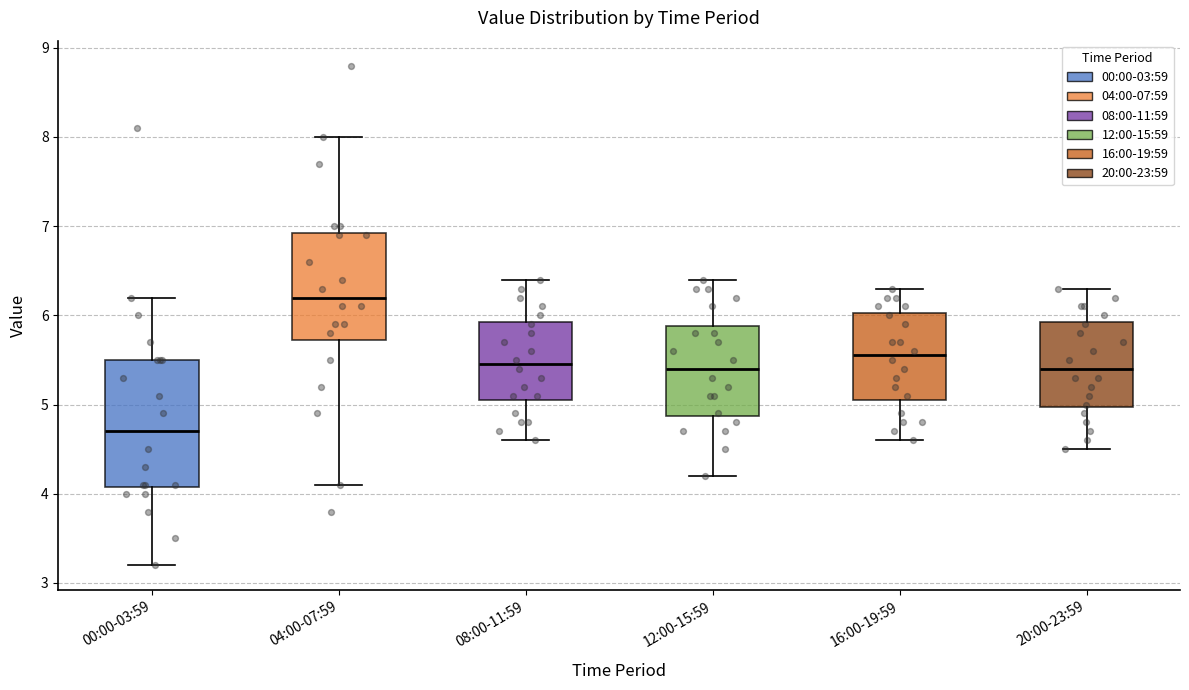

Reading left to right, read every box against the y-axis: the position of its median line, the range the box covers, and the ends of its whiskers. The values are not printed on the chart, so give them approximately, as read against the axis.

00:00-03:59: median 4.7, box 4.1 to 5.5, whiskers 3.2 to 6.2
04:00-07:59: median 6.2, box 5.7 to 6.9, whiskers 4.1 to 8.0
08:00-11:59: median 5.5, box 5.1 to 5.9, whiskers 4.6 to 6.4
12:00-15:59: median 5.4, box 4.9 to 5.9, whiskers 4.2 to 6.4
16:00-19:59: median 5.6, box 5.1 to 6.0, whiskers 4.6 to 6.3
20:00-23:59: median 5.4, box 5.0 to 5.9, whiskers 4.5 to 6.3